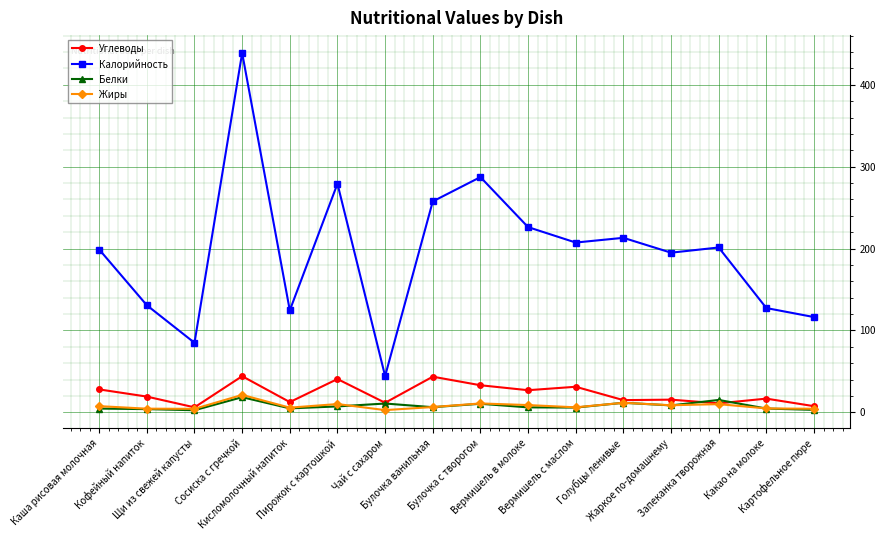

What is the difference between the highest and lowest values at Чай с сахаром?

41.6